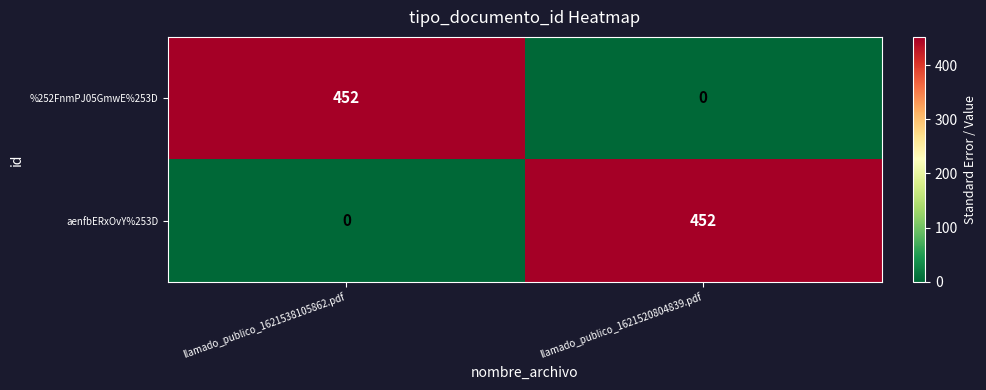

At llamado_publico_1621538105862.pdf, list the series in order from largest to smallest.

%252FnmPJ05GmwE%253D, aenfbERxOvY%253D